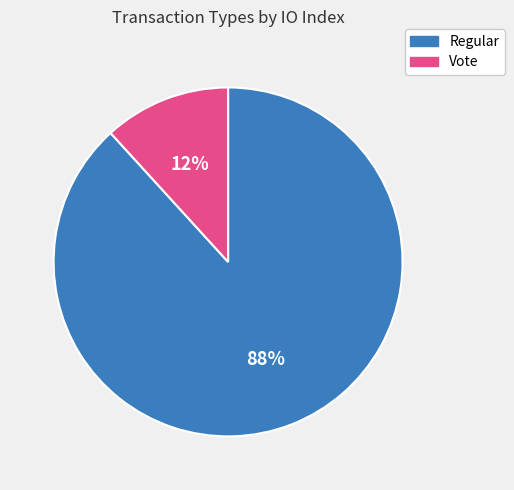

Rank the categories by value from lowest to highest.

Vote, Regular